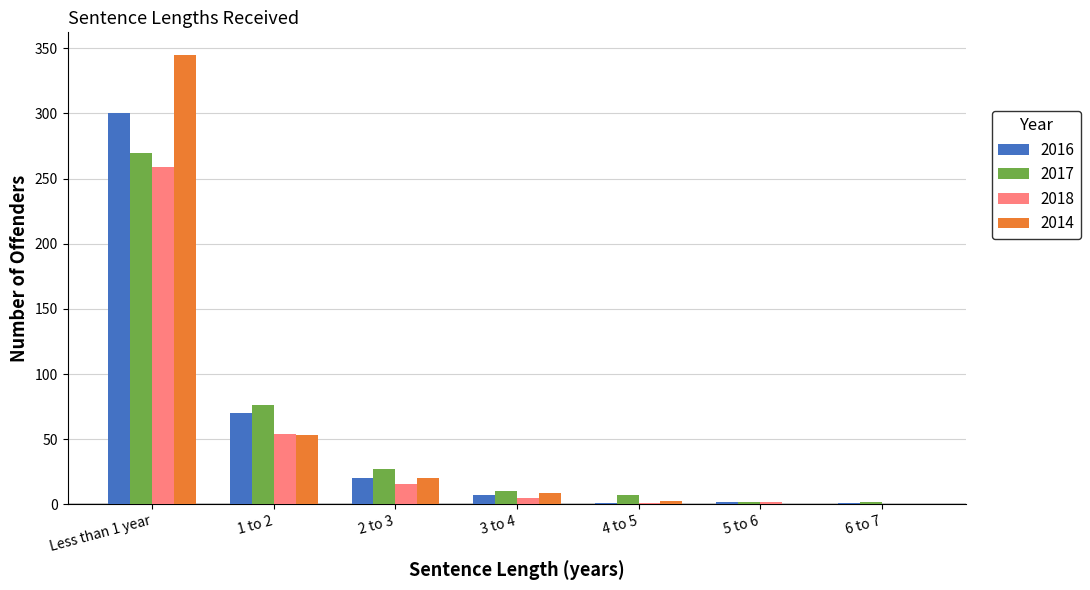

Which category has the highest value in the 2016 series?

Less than 1 year